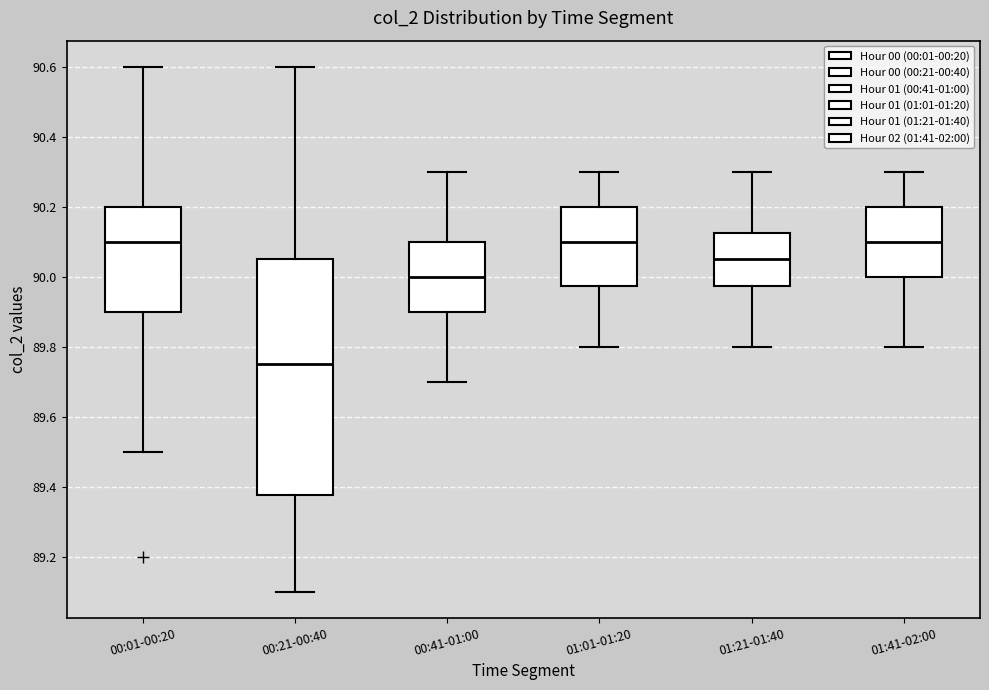

Which box is the tallest, from its lower edge to its upper edge?

00:21-00:40